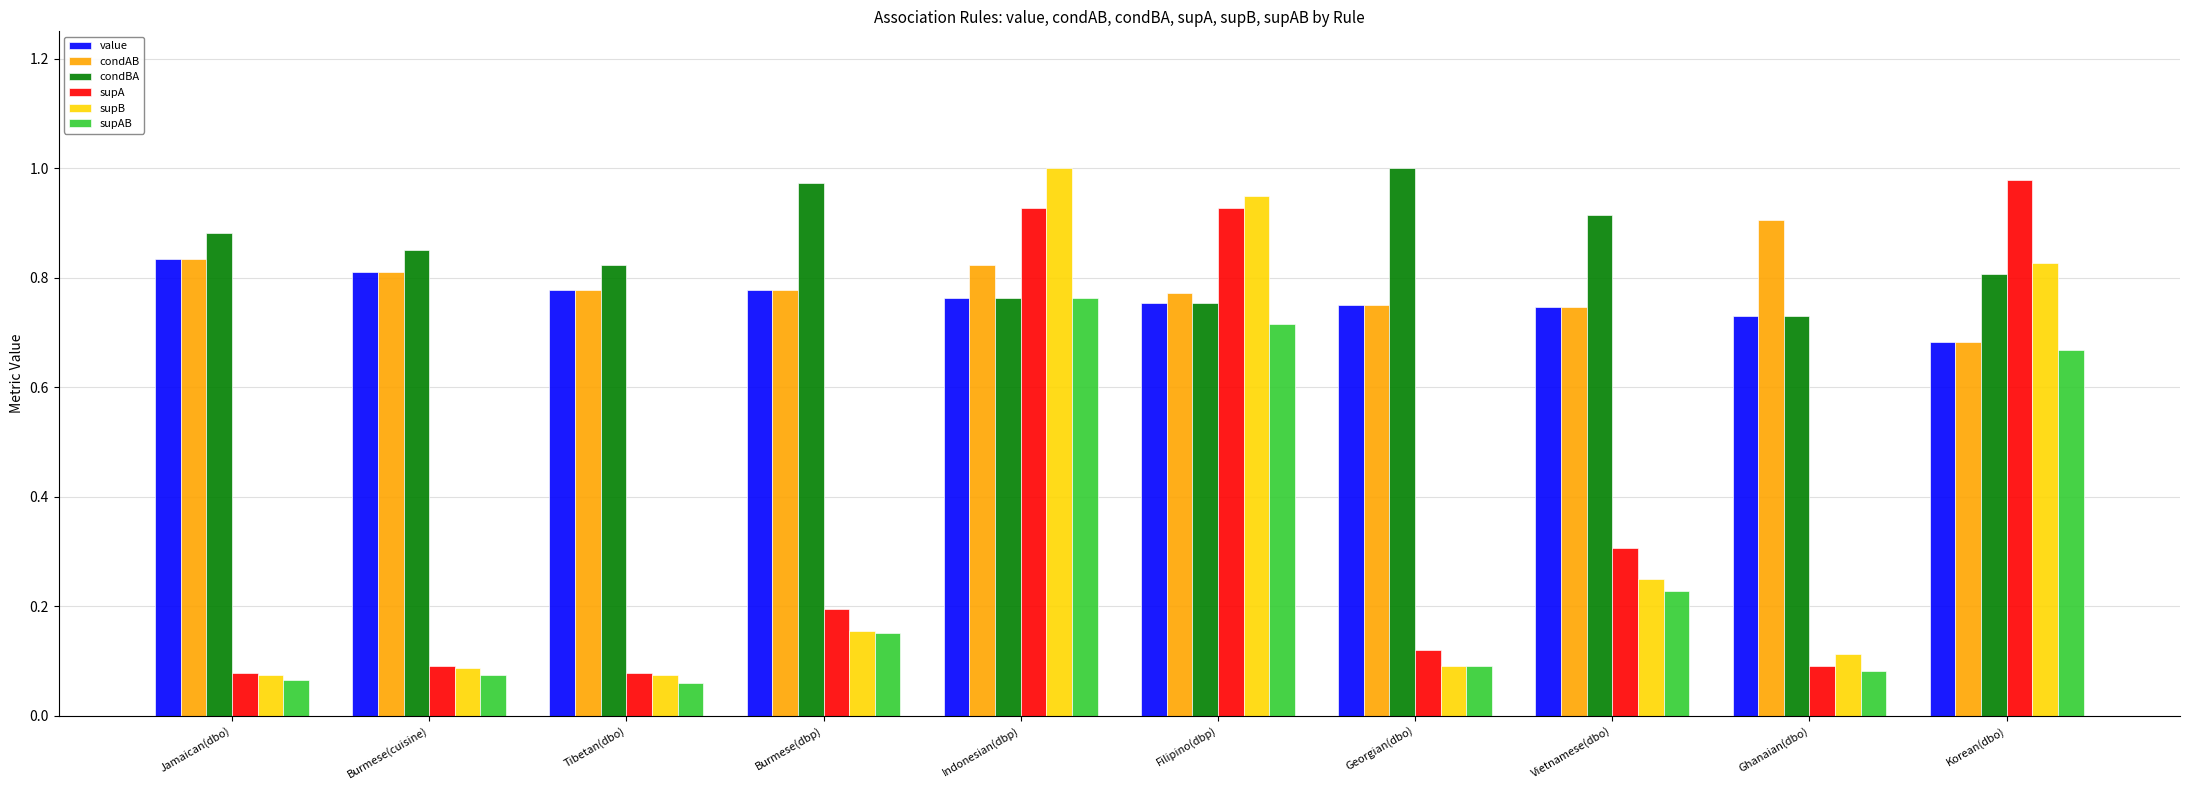

Between Tibetan(dbo) and Burmese(dbp), which series saw the biggest shift?

condBA